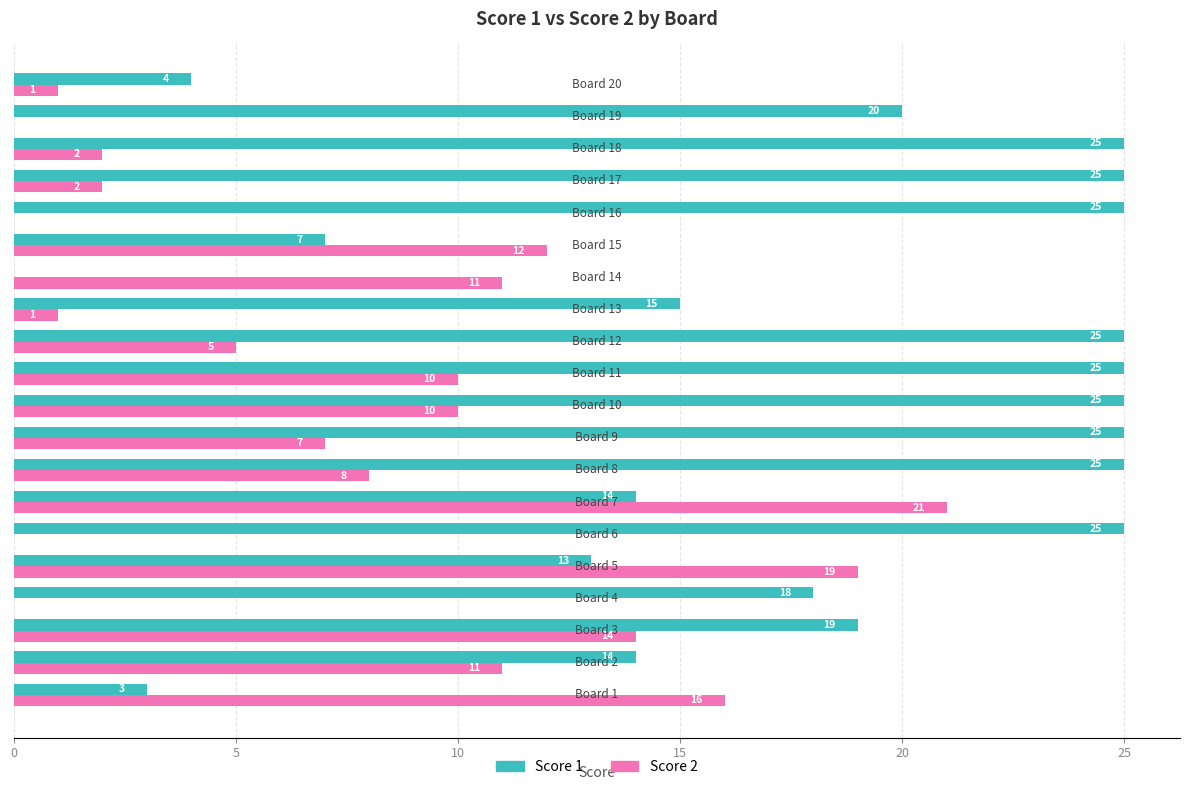

What are all the series names shown in the legend?

Score 1, Score 2